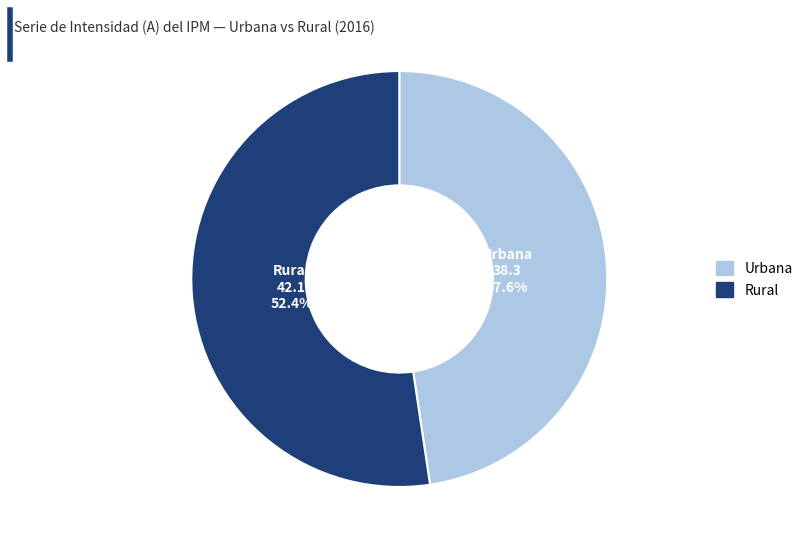

Is there any slice that represents more than half of the pie?

Yes